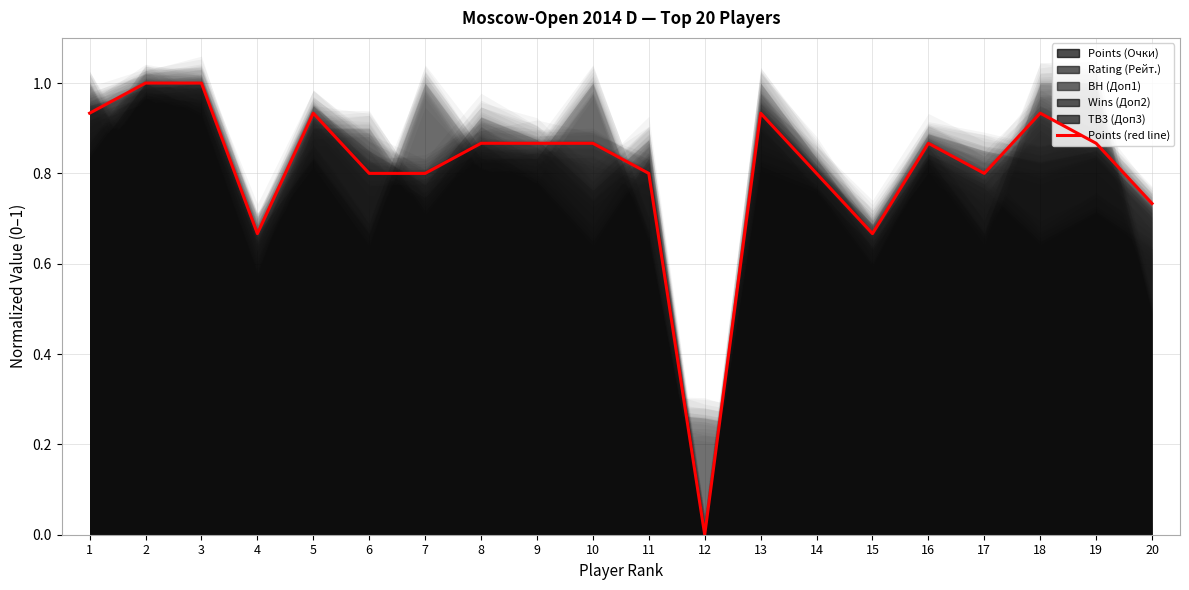

What is the sum of all values?

16.1